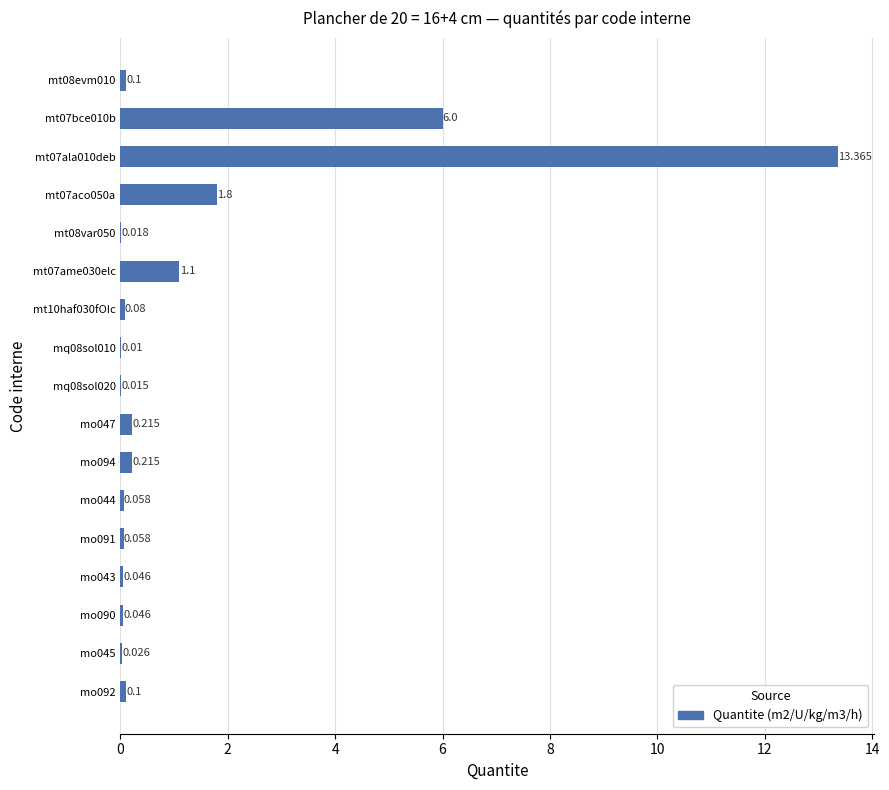

Are the bars horizontal?

Yes